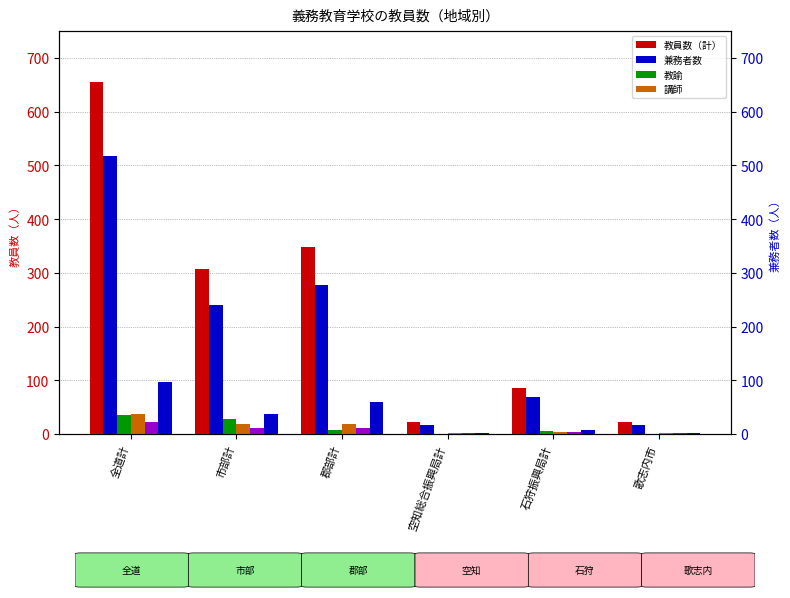

At how many categories does at least one series exceed 291?

3